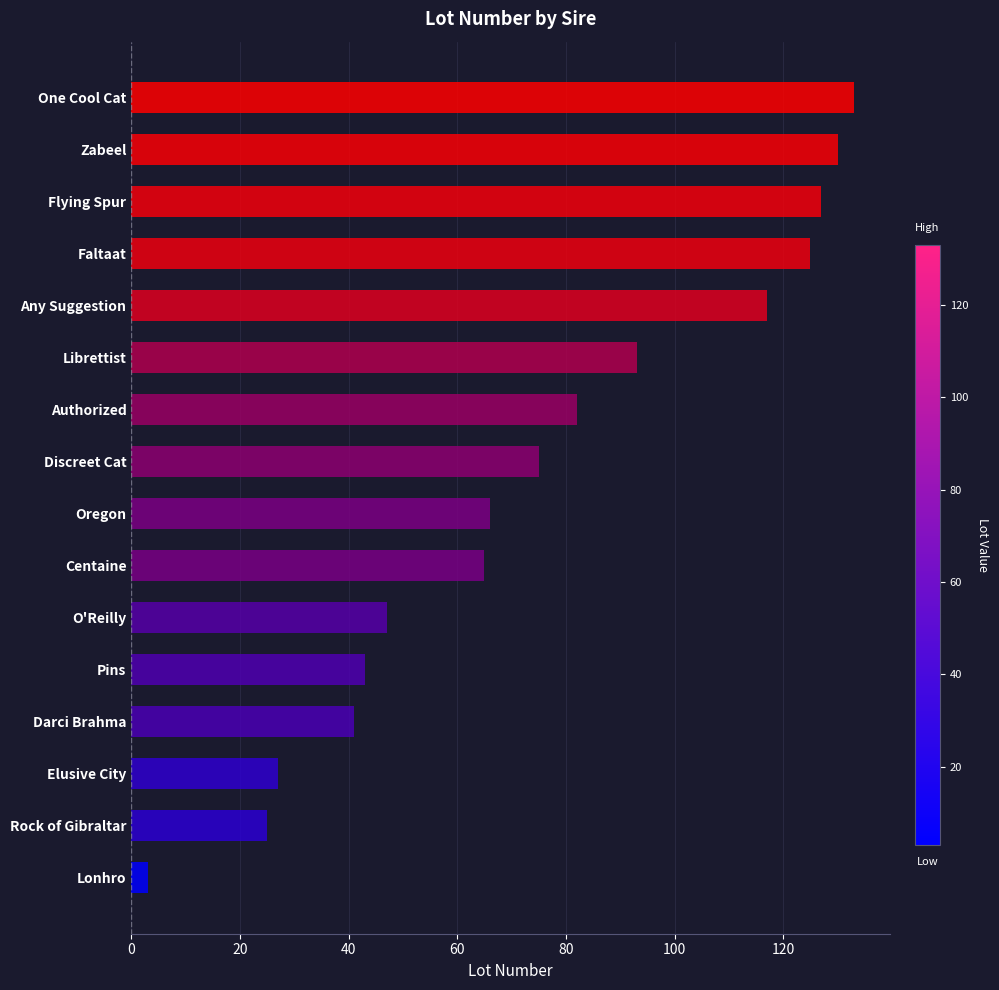

What is the sum of all values?

1199